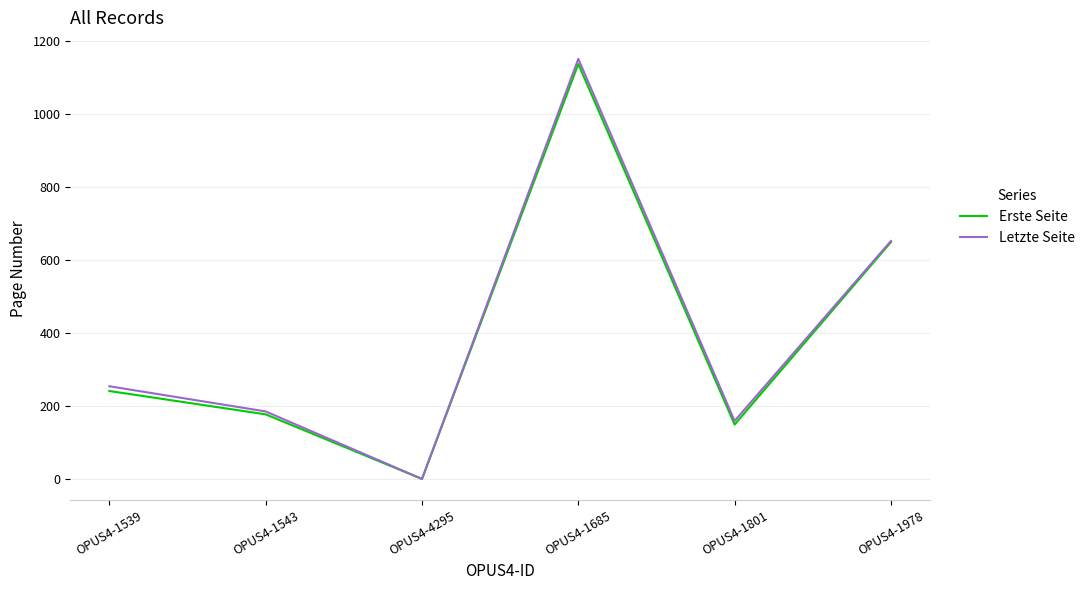

True or false: Letzte Seite has a value of -535 at OPUS4-4295.

False